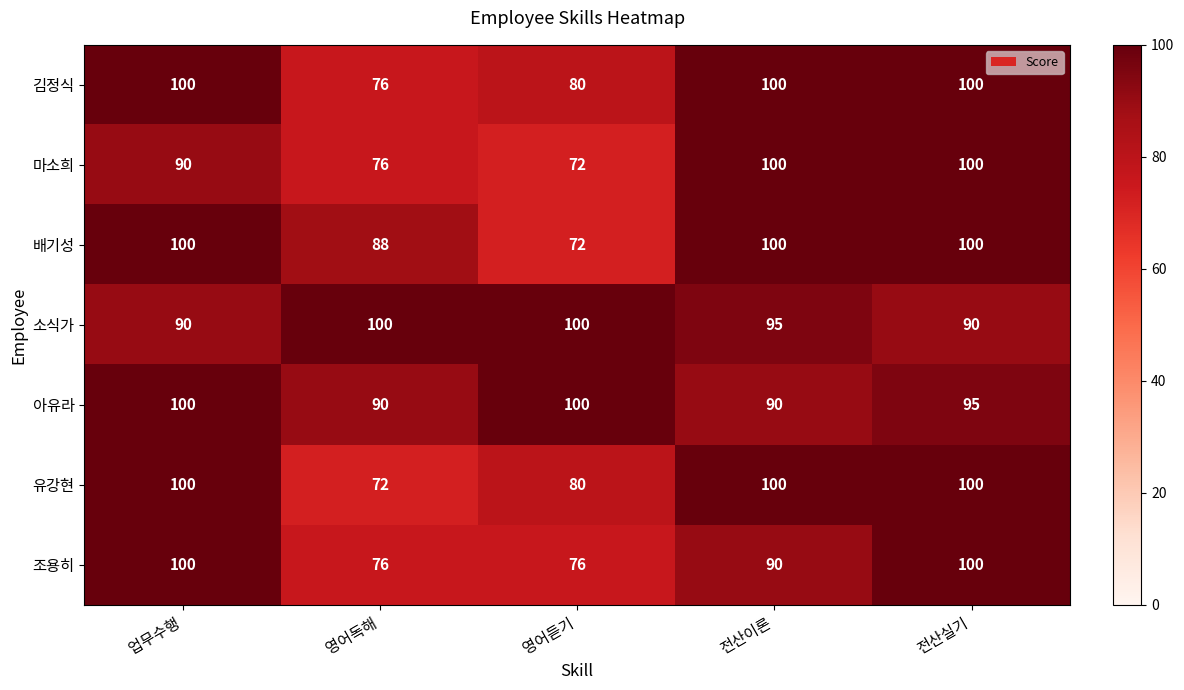

How many series are shown in this chart?

7